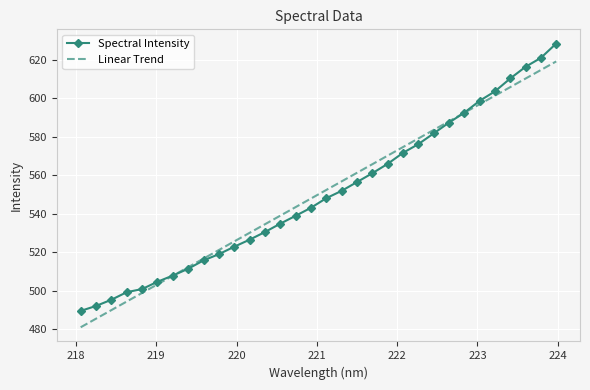

What are all the series names shown in the legend?

Spectral Intensity, Linear Trend